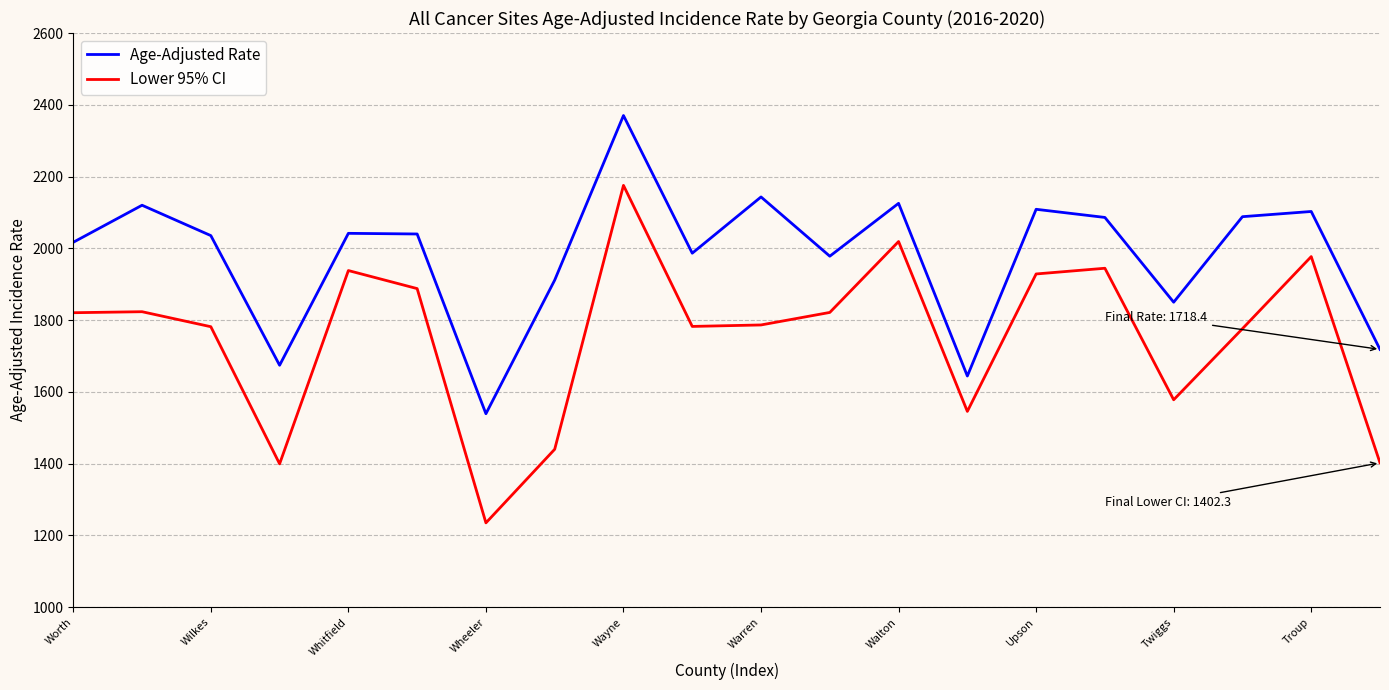

Which series has the largest total across all categories?

Age-Adjusted Rate